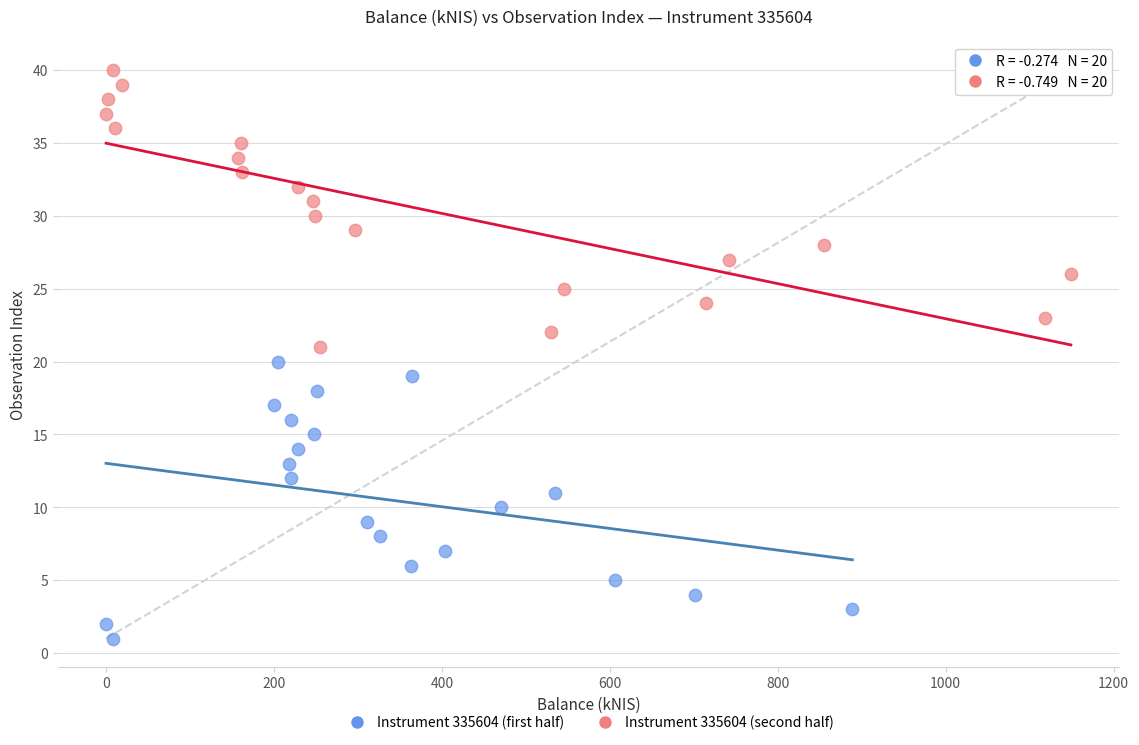

What are all the series names shown in the legend?

Instrument 335604 (first half), Instrument 335604 (second half)